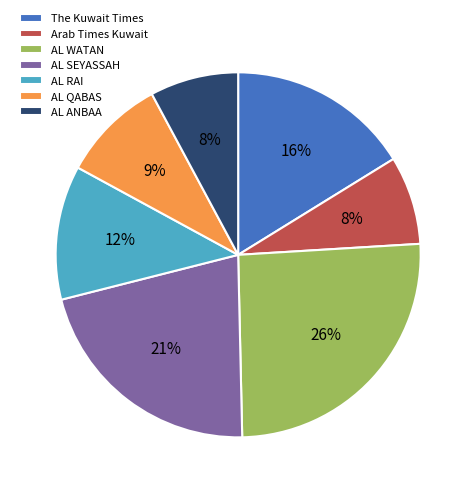

Is there any slice that represents more than half of the pie?

No